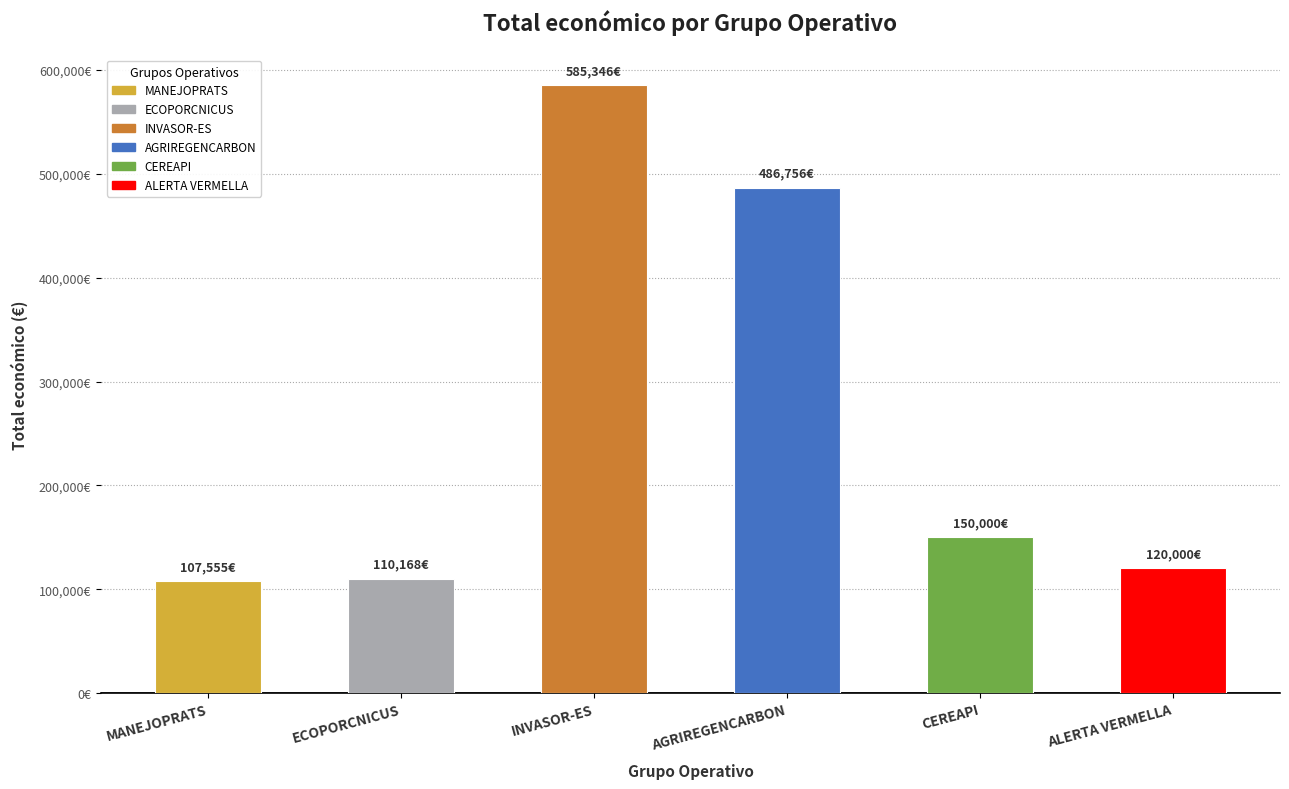

What is the sum of all values?

1559825